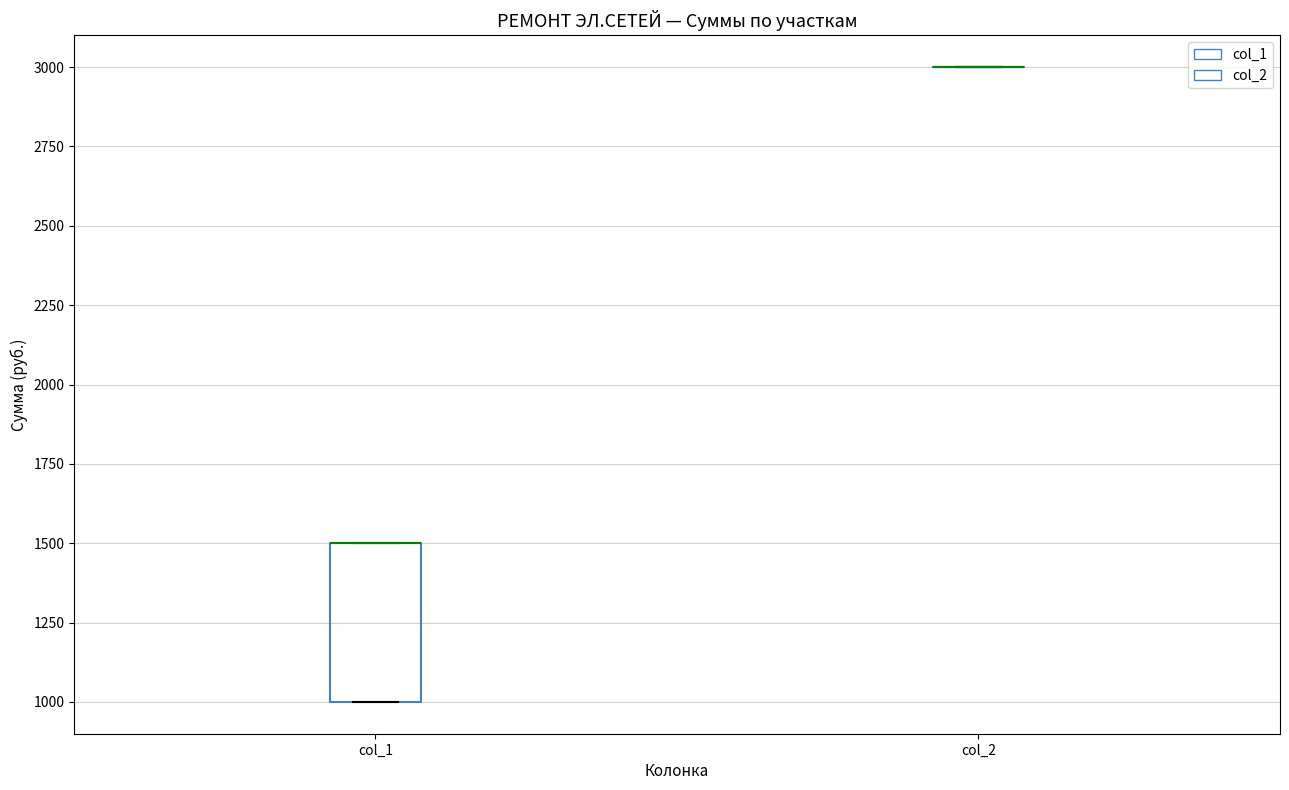

Which box is the tallest, from its lower edge to its upper edge?

col_1